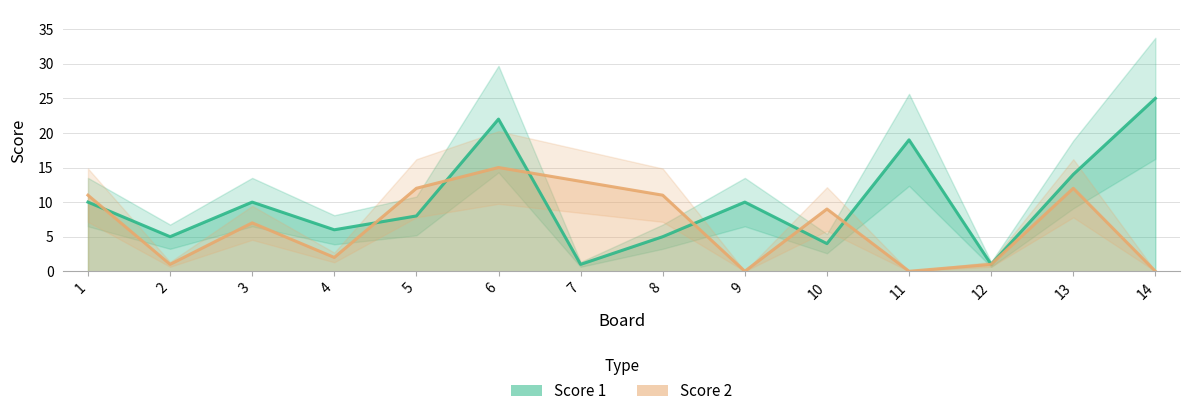

Is the value of Score 2 at 13 greater than the value of Score 1 at 12?

Yes